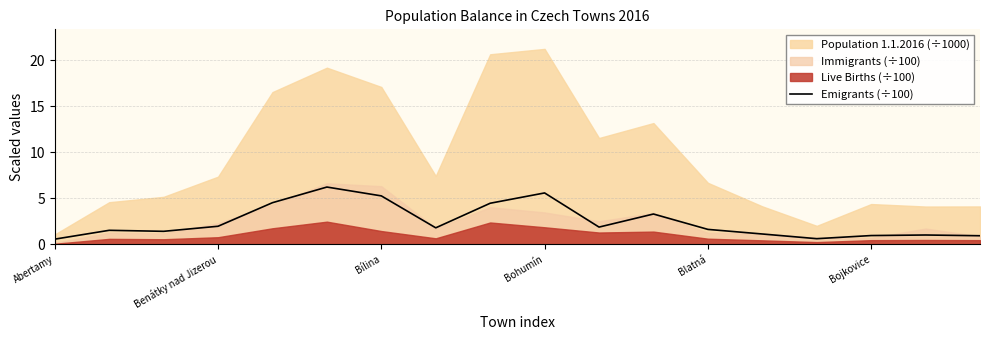

How many interior local valleys (lower than both neighbors) does the data have?

4